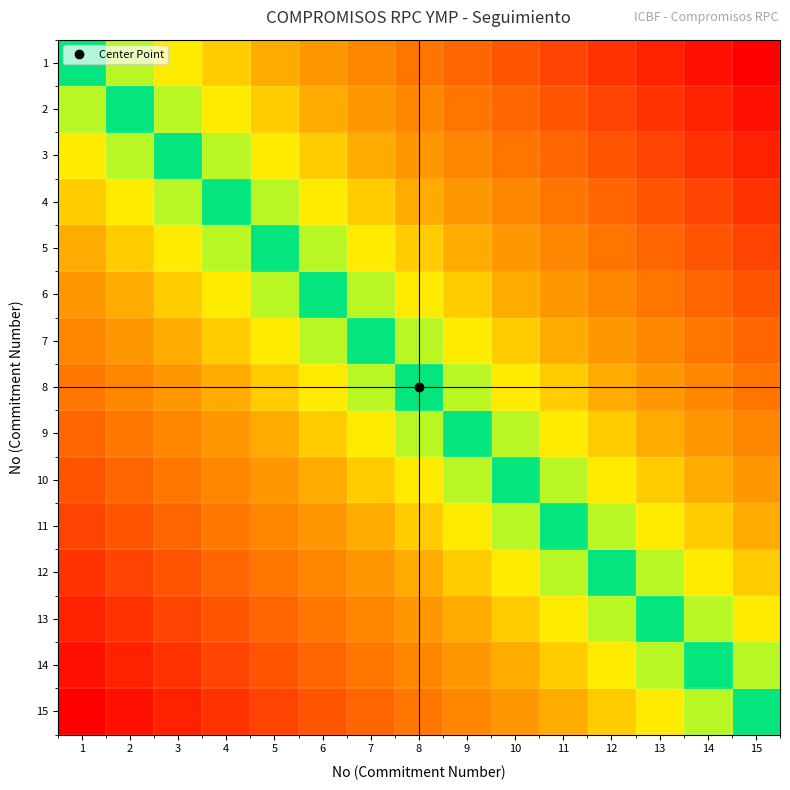

At which category does the chart reach its minimum across all series?

1